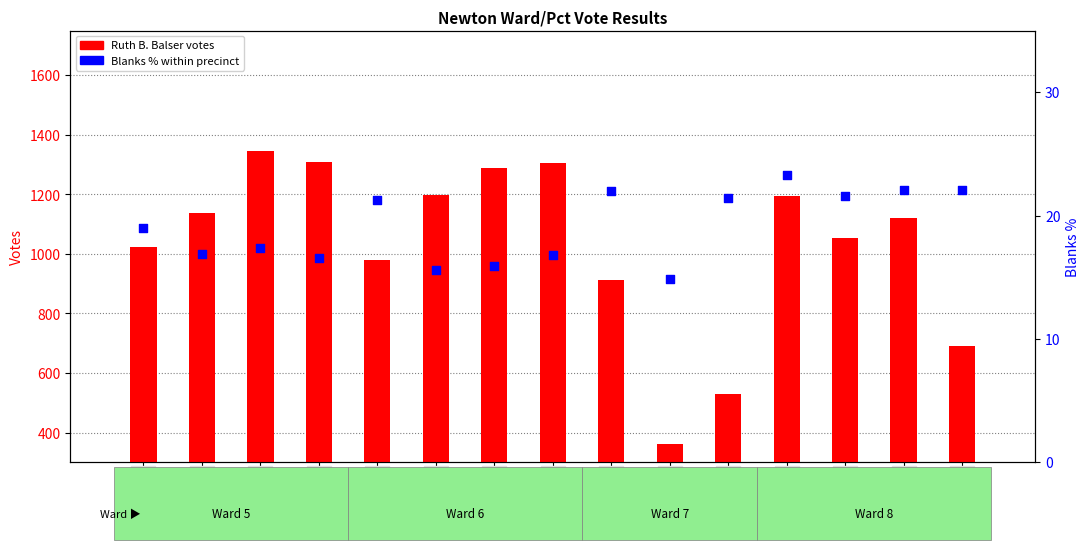

Which series has the largest total across all categories?

Ruth B. Balser votes